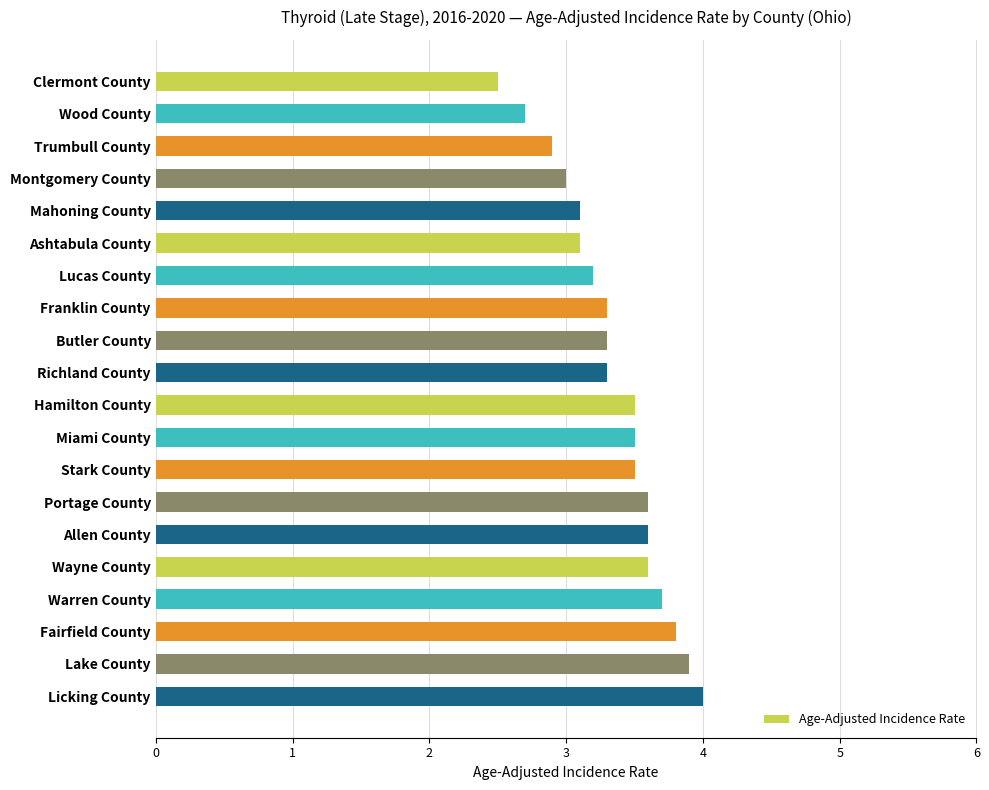

Reading top to bottom, transcribe all the data shown in this chart.

Clermont County=2.5	Wood County=2.7	Trumbull County=2.9	Montgomery County=3.0	Mahoning County=3.1	Ashtabula County=3.1	Lucas County=3.2	Franklin County=3.3	Butler County=3.3	Richland County=3.3	Hamilton County=3.5	Miami County=3.5	Stark County=3.5	Portage County=3.6	Allen County=3.6	Wayne County=3.6	Warren County=3.7	Fairfield County=3.8	Lake County=3.9	Licking County=4.0